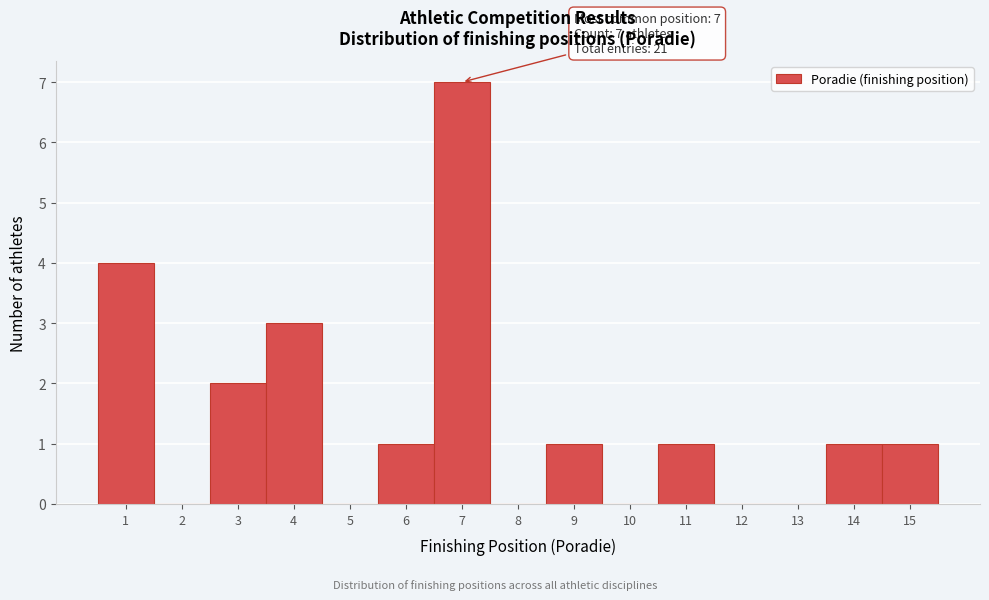

Over which range of the x-axis is the bar tallest?

6.5 to 7.5